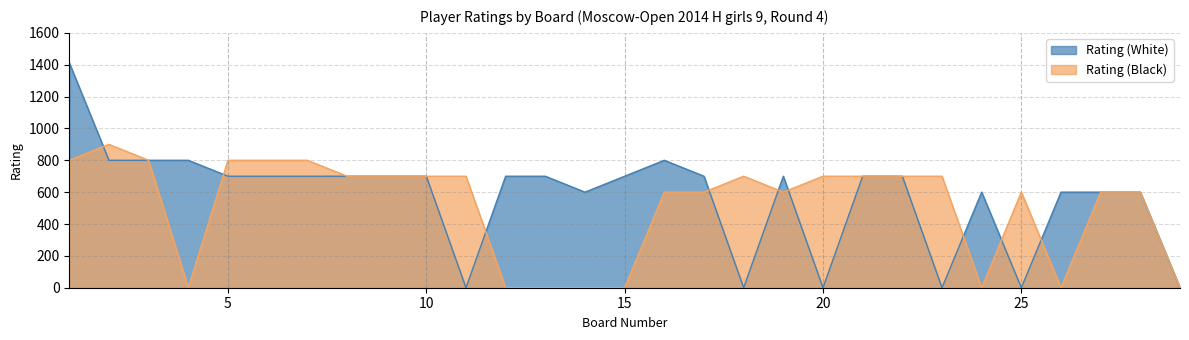

Rank the series at 10 from highest to lowest value.

Rating (White), Rating (Black)